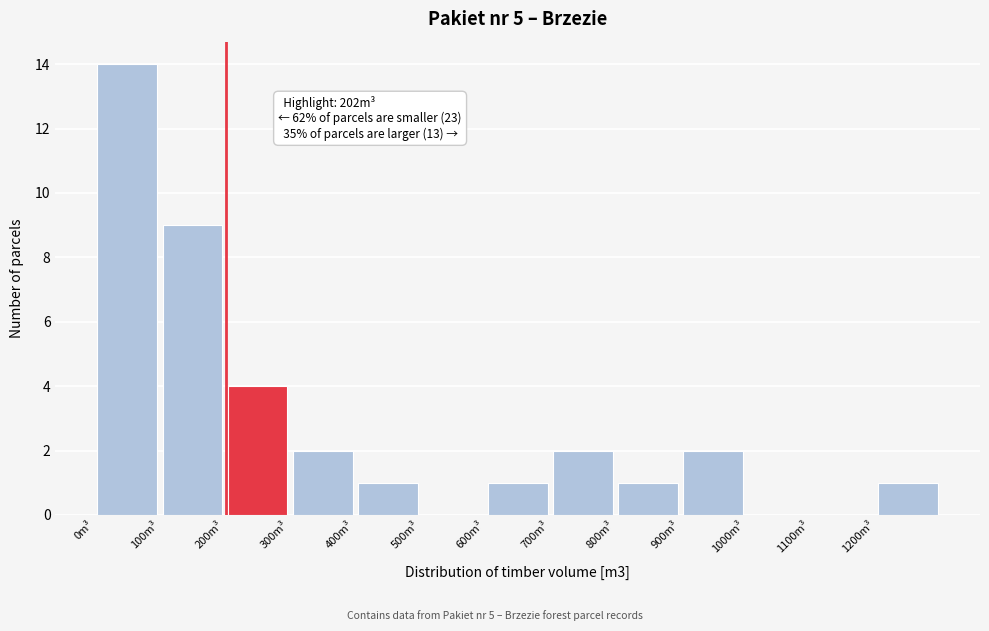

Over which range of the x-axis is the bar tallest?

0 to 100